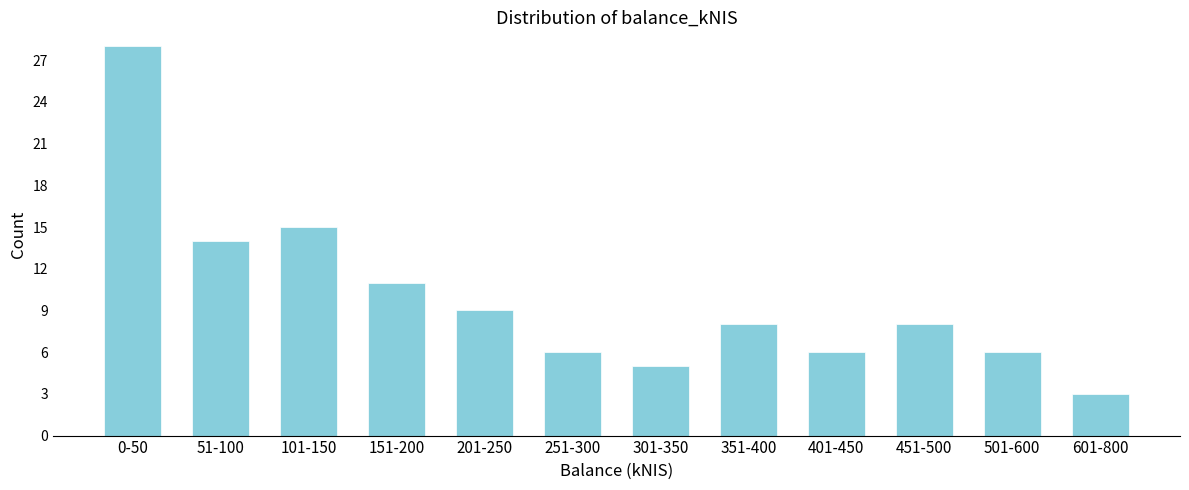

Reading right to left, list all the values displayed in this chart.

3	6	8	6	8	5	6	9	11	15	14	28